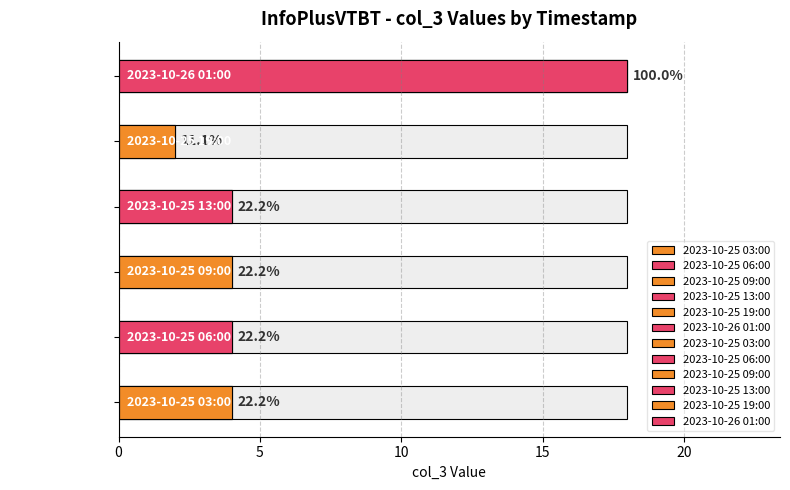

Is it true that the value at 2023-10-25 13:00 is 4?

True